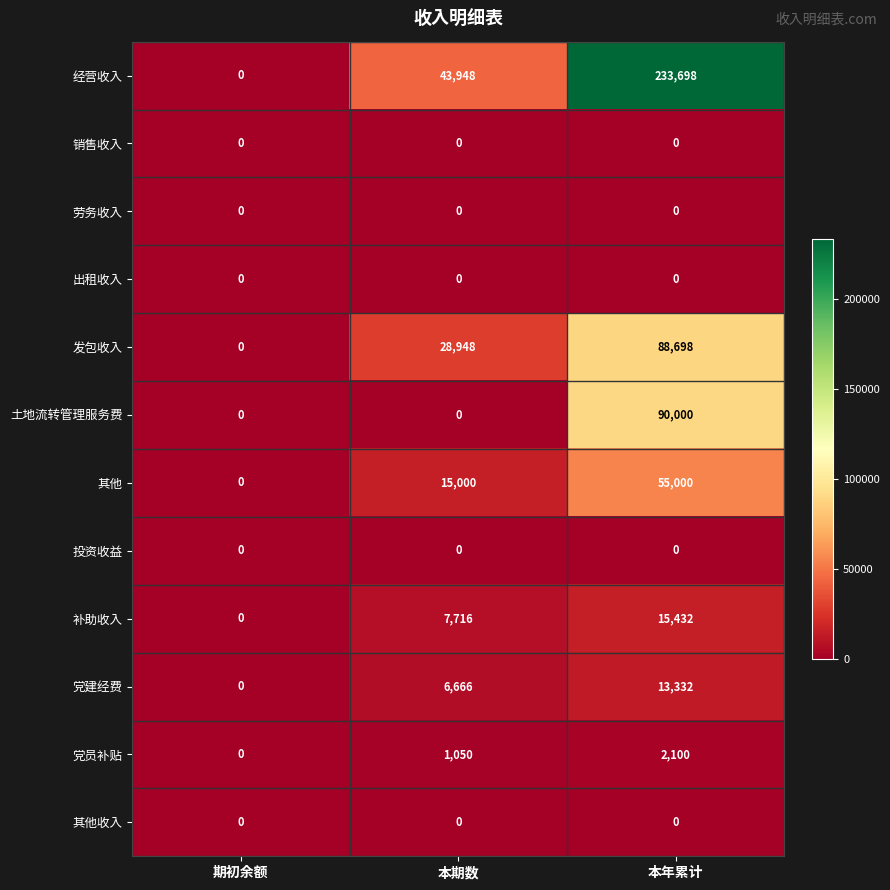

Count the number of categories in the chart.

3